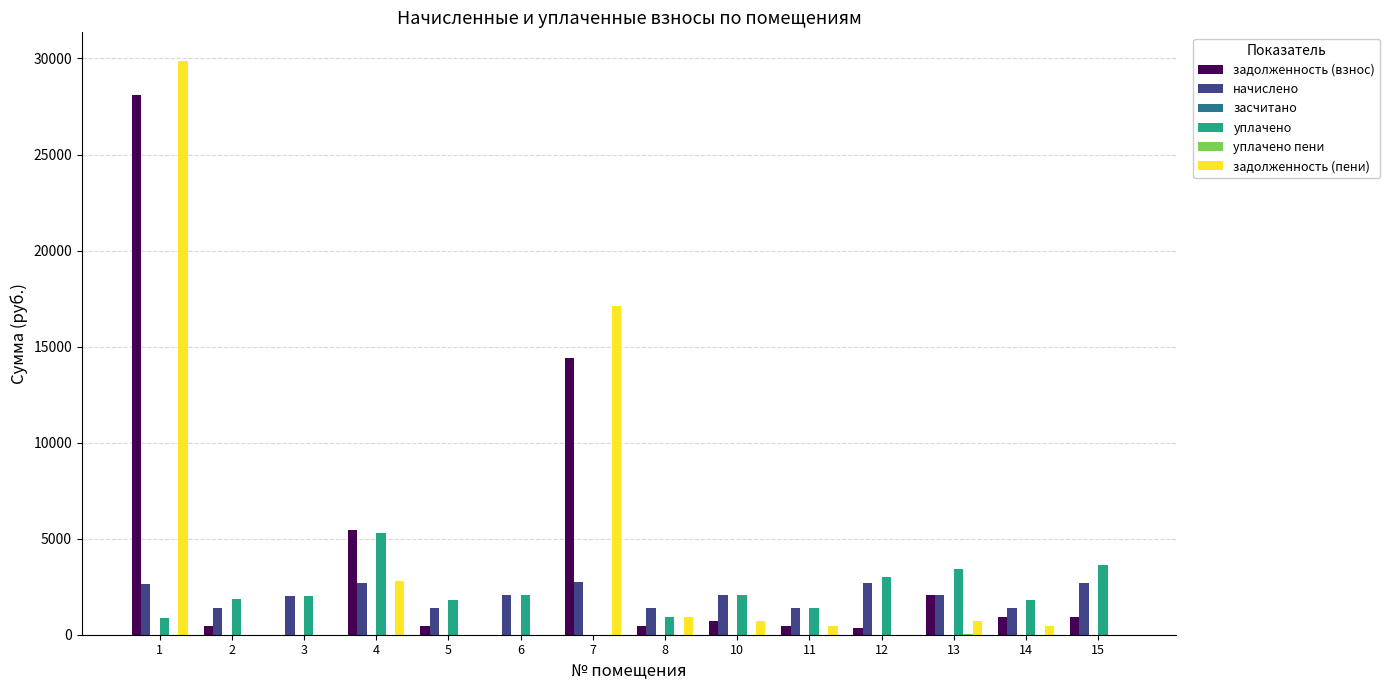

What is the sum of all начислено values?

28563.3